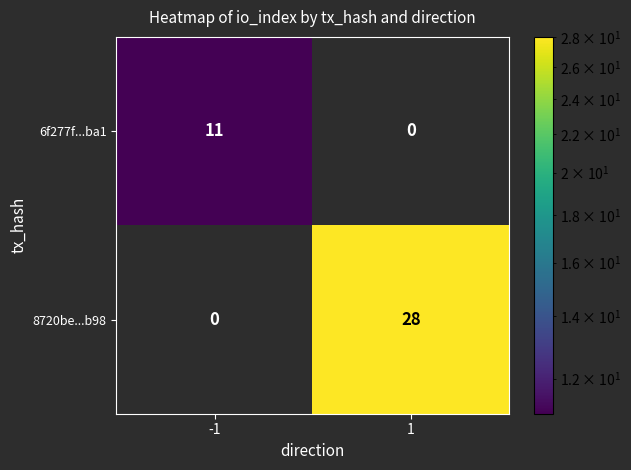

Rank the categories by 8720be...b98 value from lowest to highest.

-1, 1